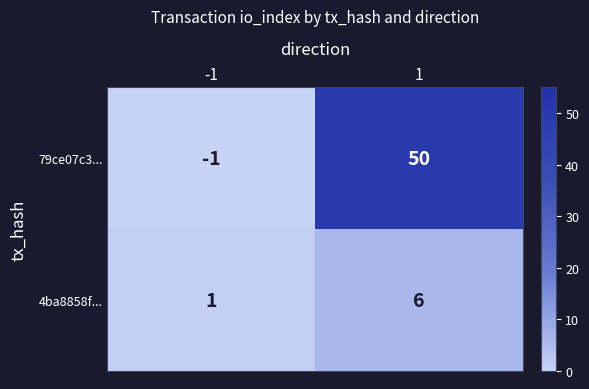

Rank the series at -1 from lowest to highest value.

79ce07c3..., 4ba8858f...